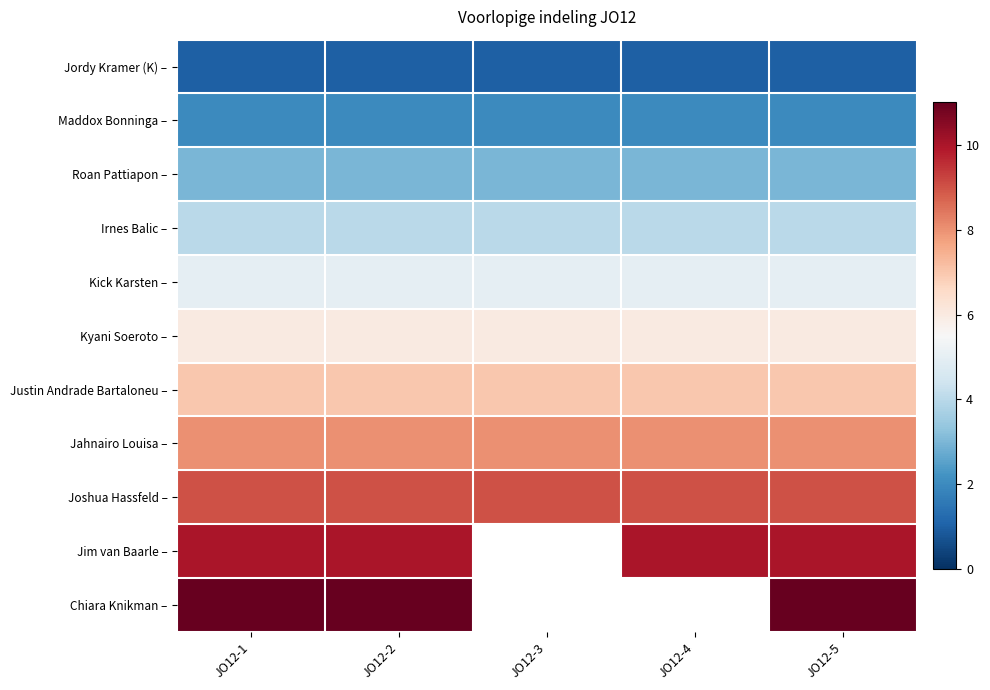

What is the sum of the Kick Karsten – values at JO12-4 and JO12-1?

10.0